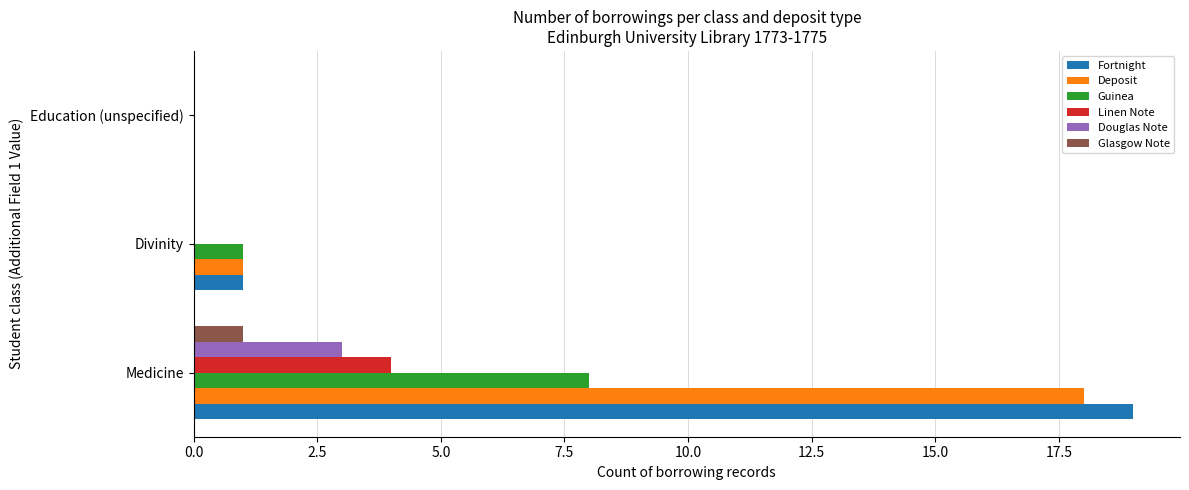

How many distinct data groups are displayed?

6